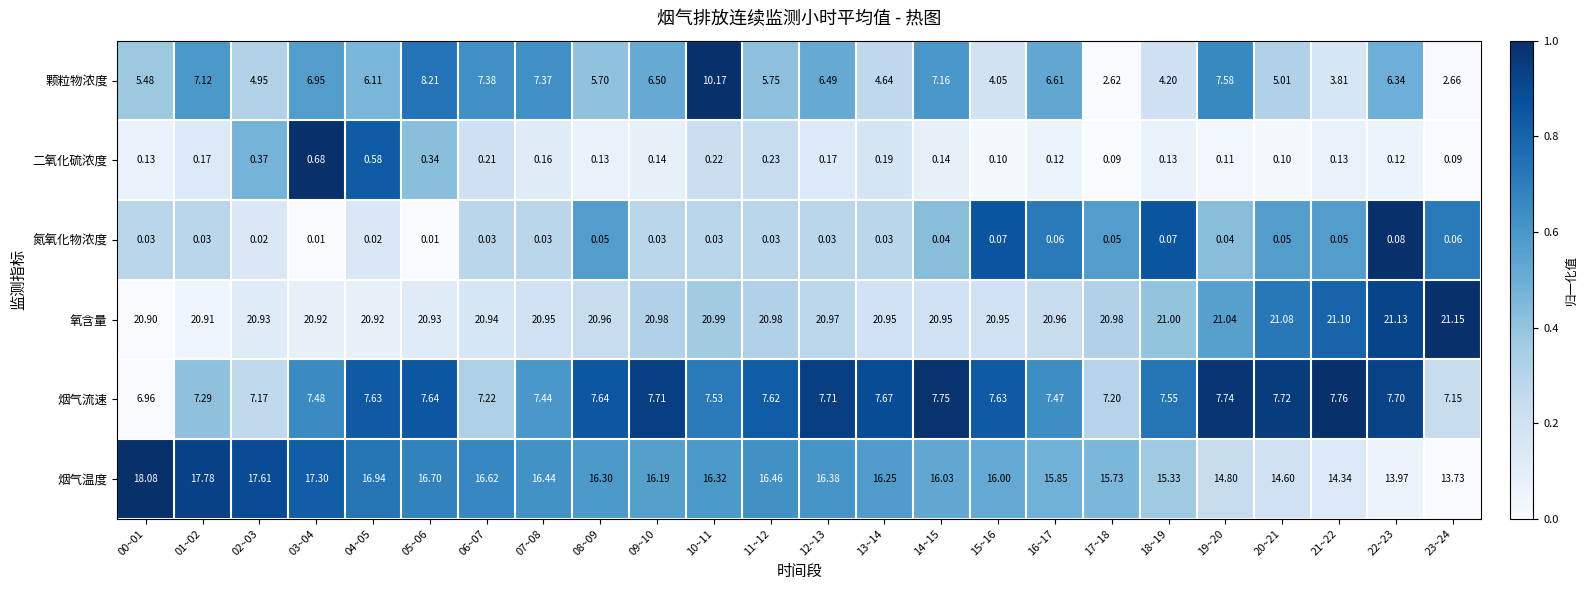

Which series has the largest range (max minus min)?

颗粒物浓度